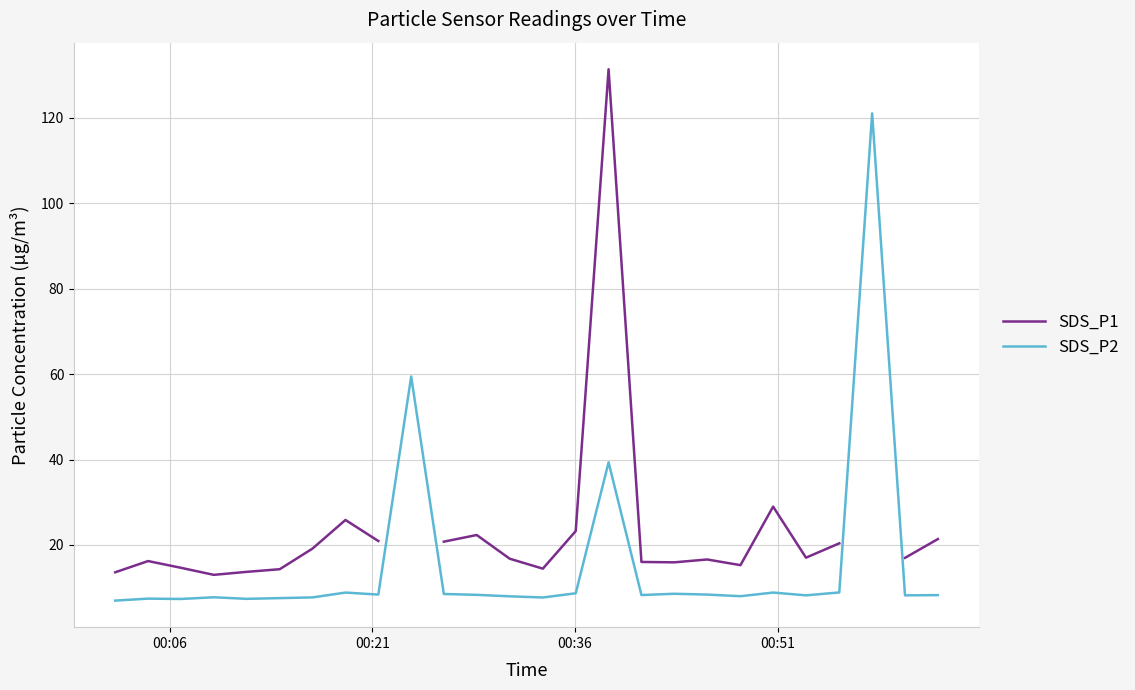

How many lines are shown in the chart?

2